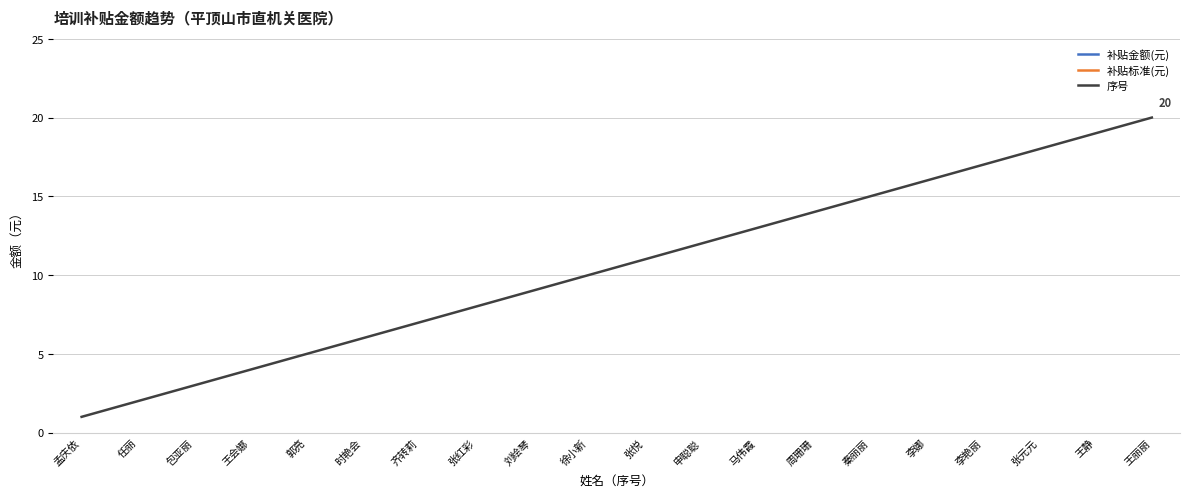

At how many categories does at least one series exceed 92?

20